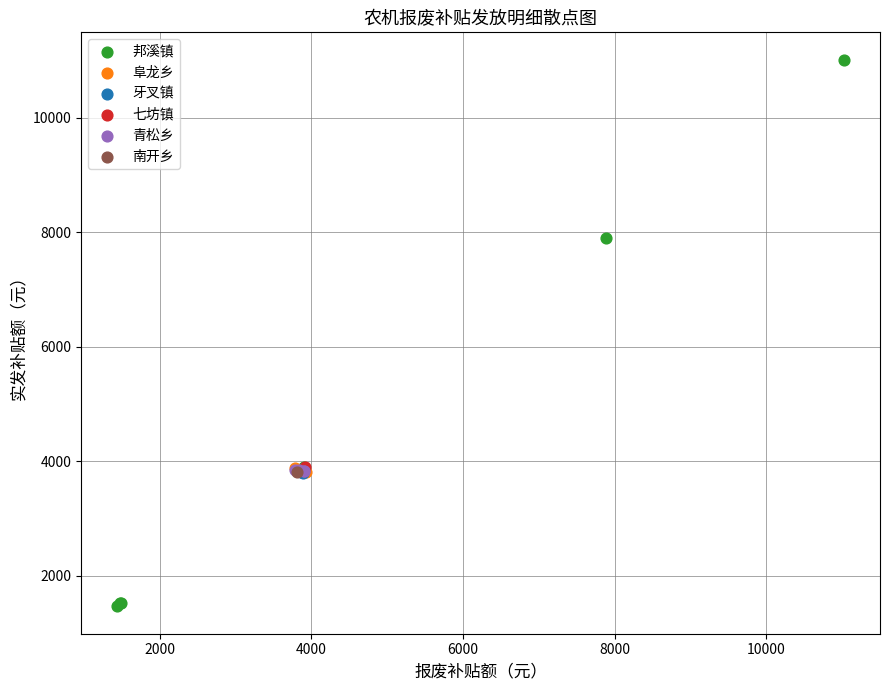

Which series contains the lowest Y value?

邦溪镇